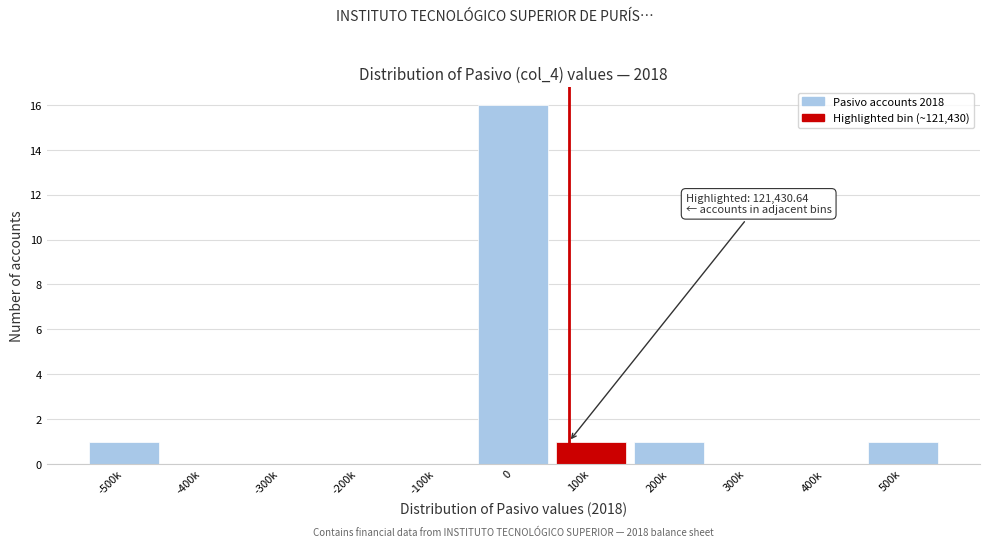

Reading left to right, list all the values displayed in this chart.

-500k=1	-400k=0	-300k=0	-200k=0	-100k=0	0=16	100k=1	200k=1	300k=0	400k=0	500k=1